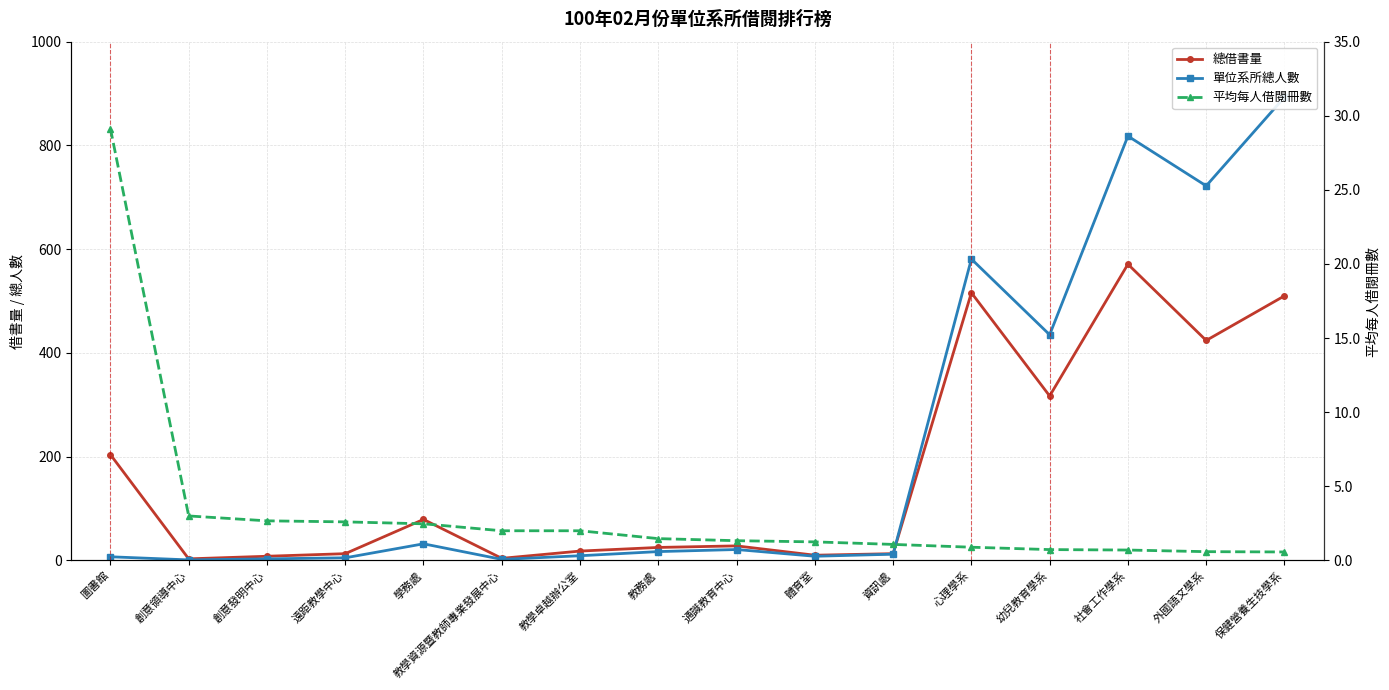

At how many categories does at least one series exceed 132?

6